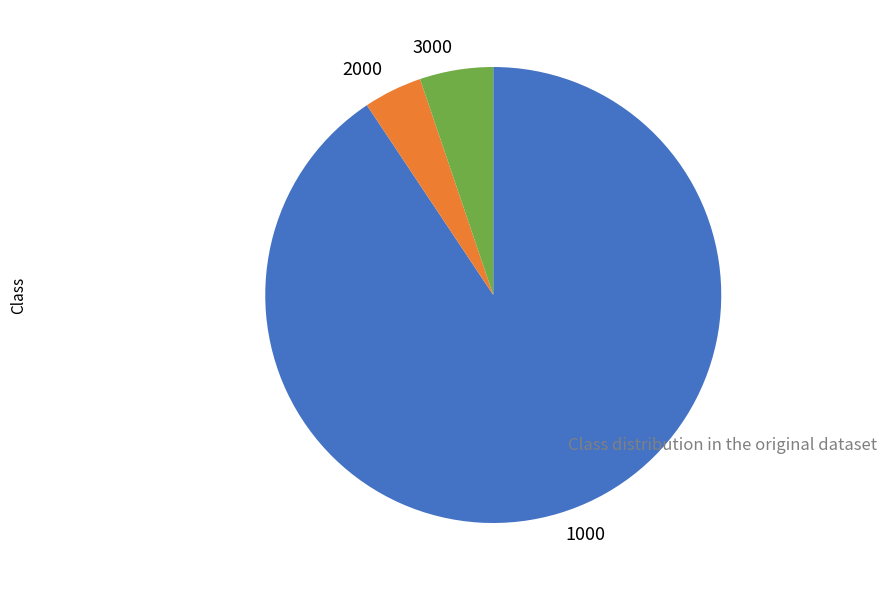

How many segments does this pie chart have?

3